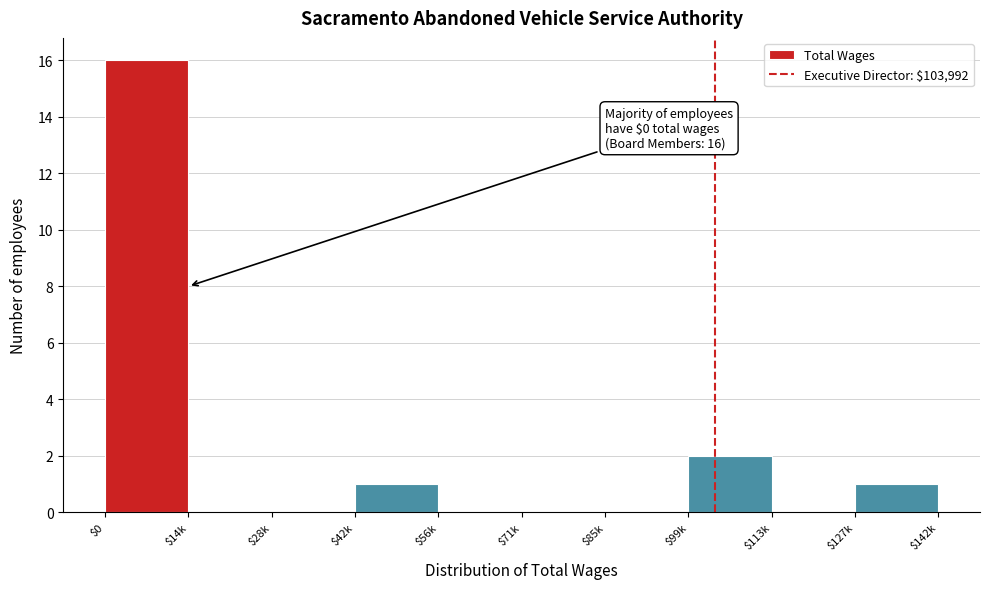

What is the sum of all values?

20